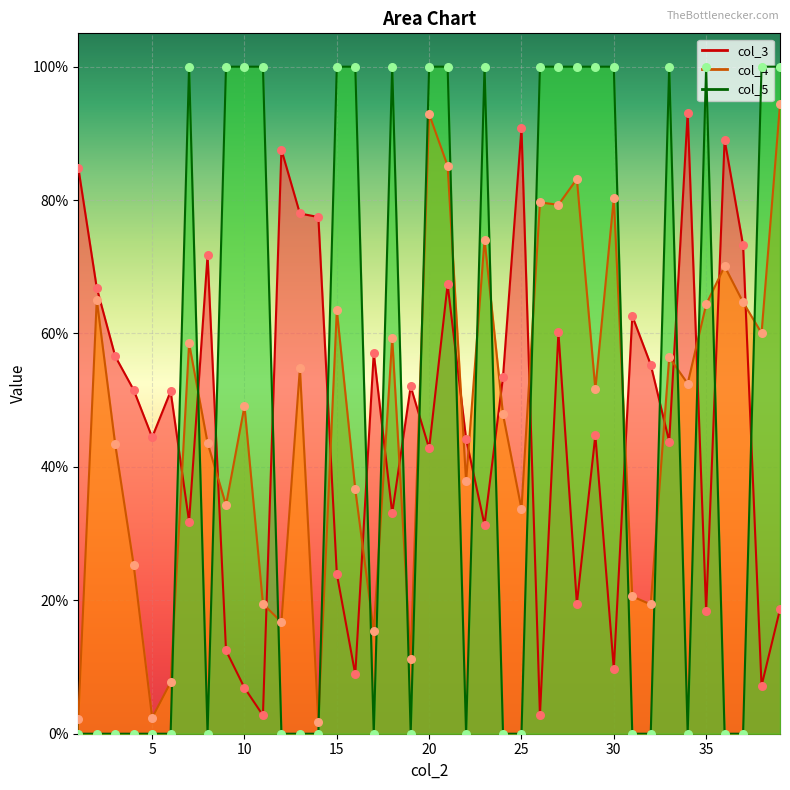

At how many categories does at least one series exceed 0?

39